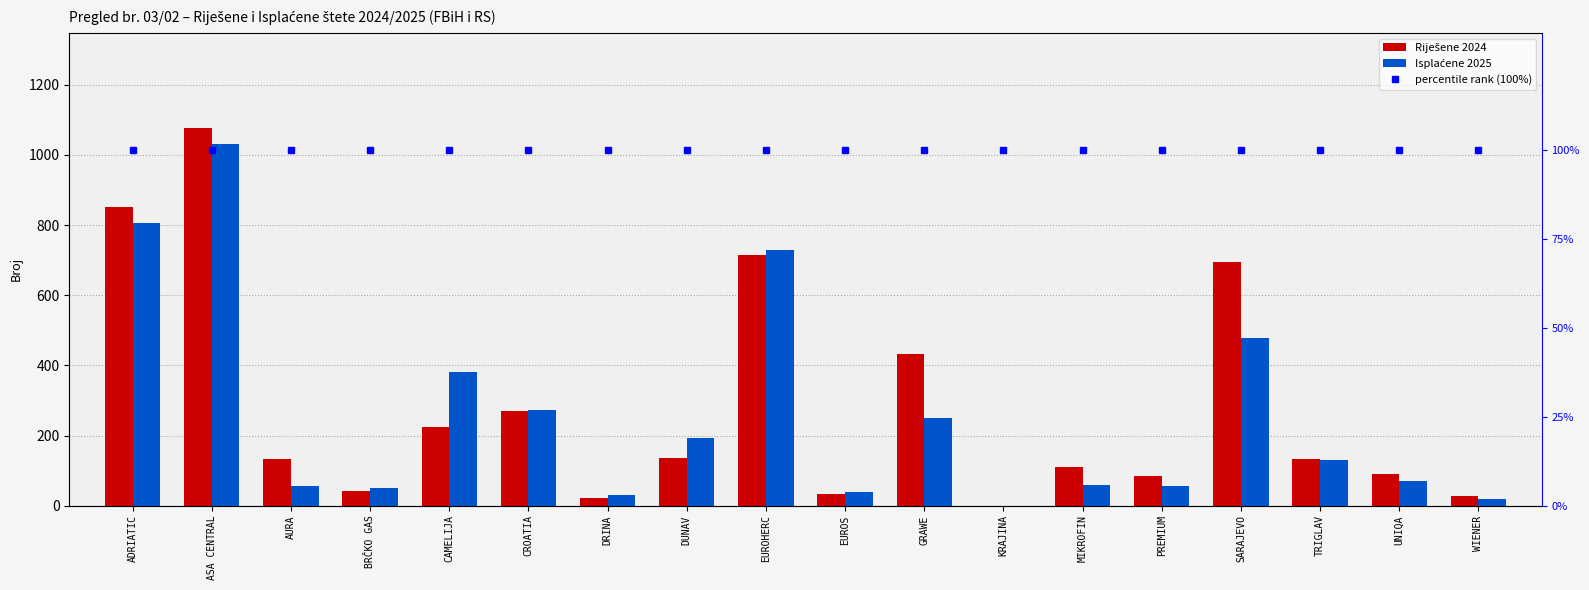

At which label is percentile rank (100%) closest to 100?

ADRIATIC